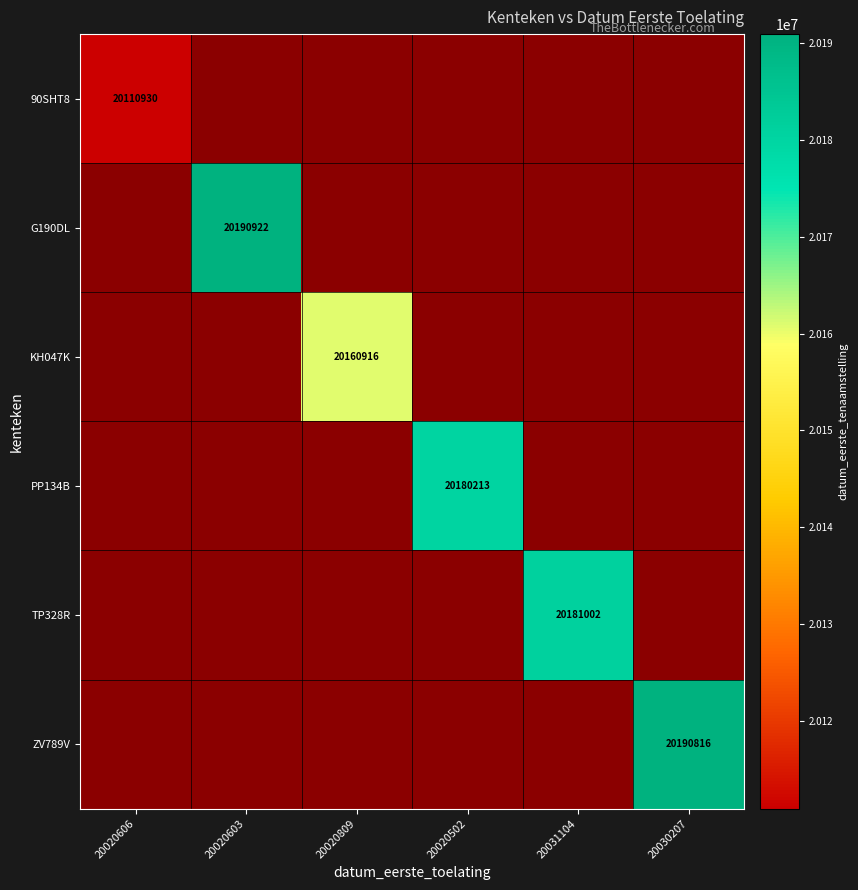

The value of TP328R at 20031104 is 20181002. True or false?

True